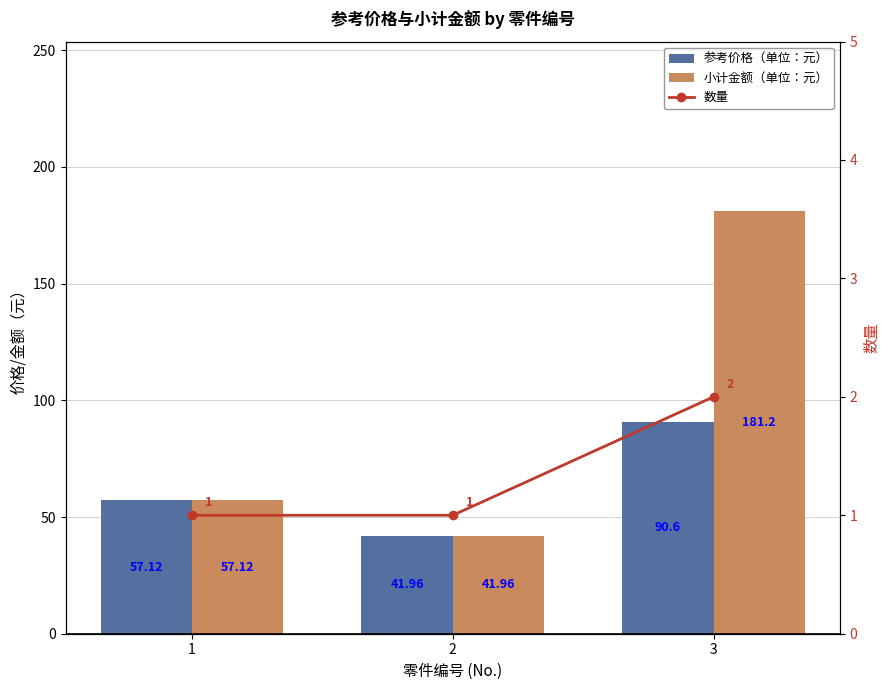

What is the maximum value for 参考价格（单位：元）?

90.6